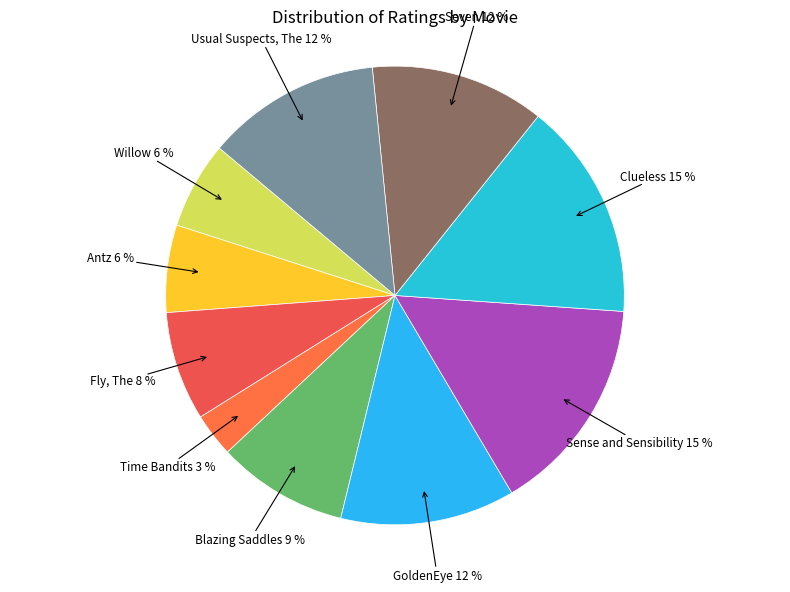

How many segments does this pie chart have?

10